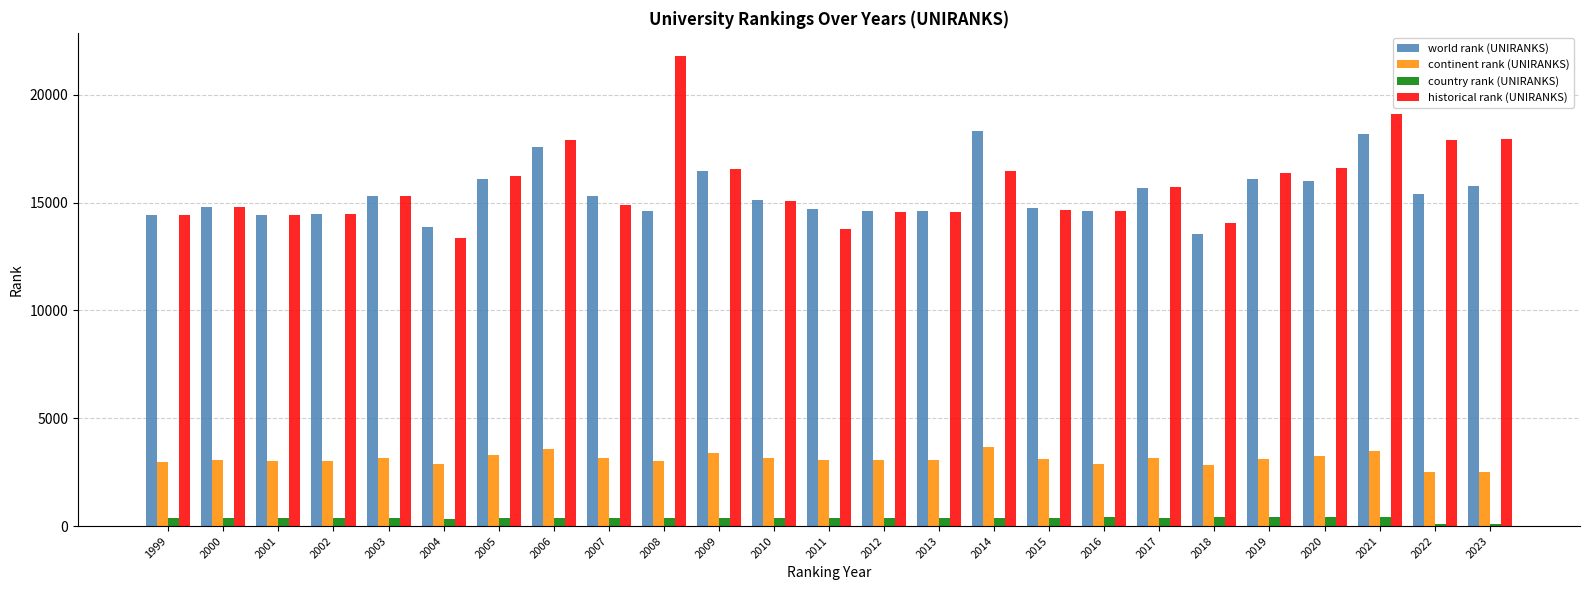

What is the value of the continent rank (UNIRANKS) bar at the 13th from the left?

3086.0